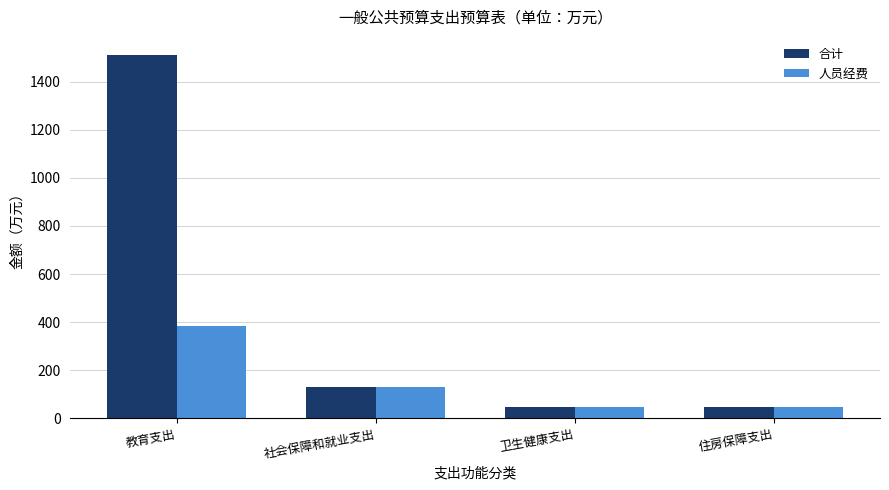

What position from the right is 卫生健康支出?

2